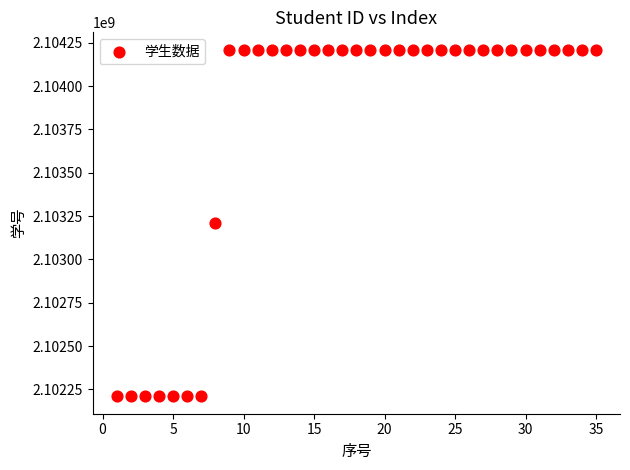

What is the range of X values (max minus min)?

34